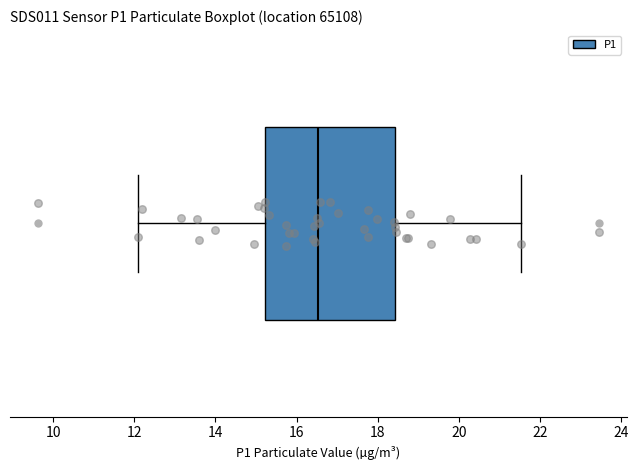

Transcribe this box plot: give where the median line is, the range the box spans, and where the two whiskers end, as read against the x-axis. The values are not printed on the chart, so give them approximately, as read against the axis.

median 16.6, box 15.2 to 18.4, whiskers 12.2 to 21.6